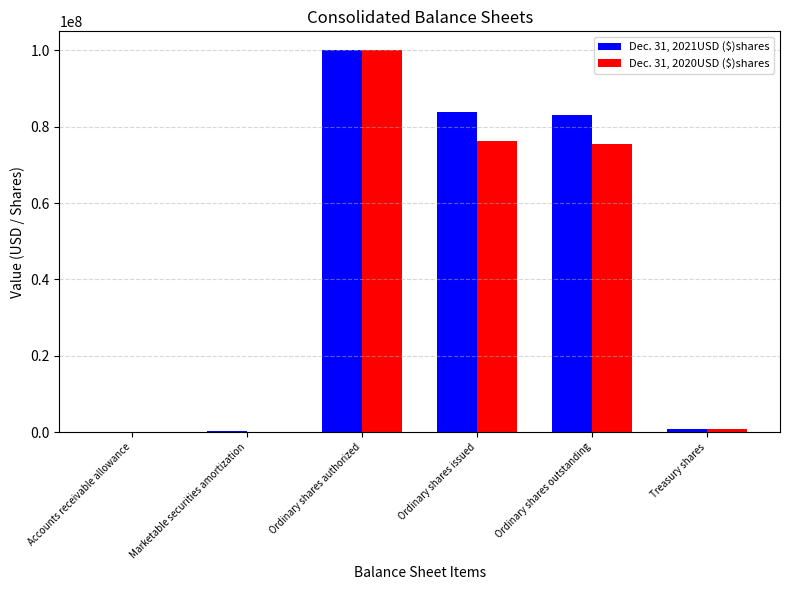

What is the total value across all series at Ordinary shares issued?

160230341